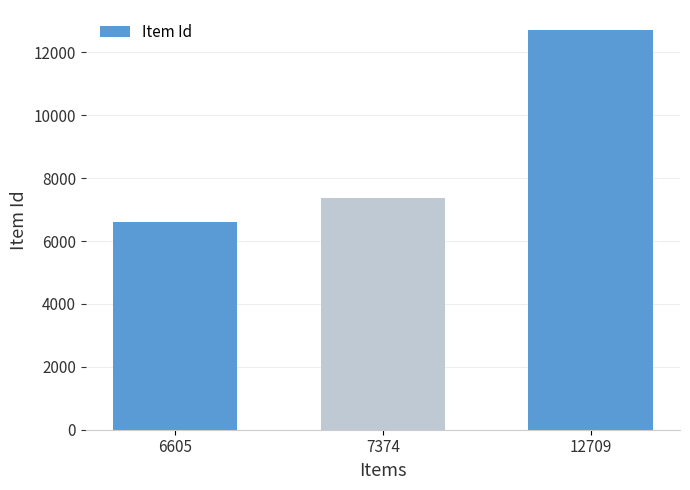

Rank the categories by value from lowest to highest.

6605, 7374, 12709